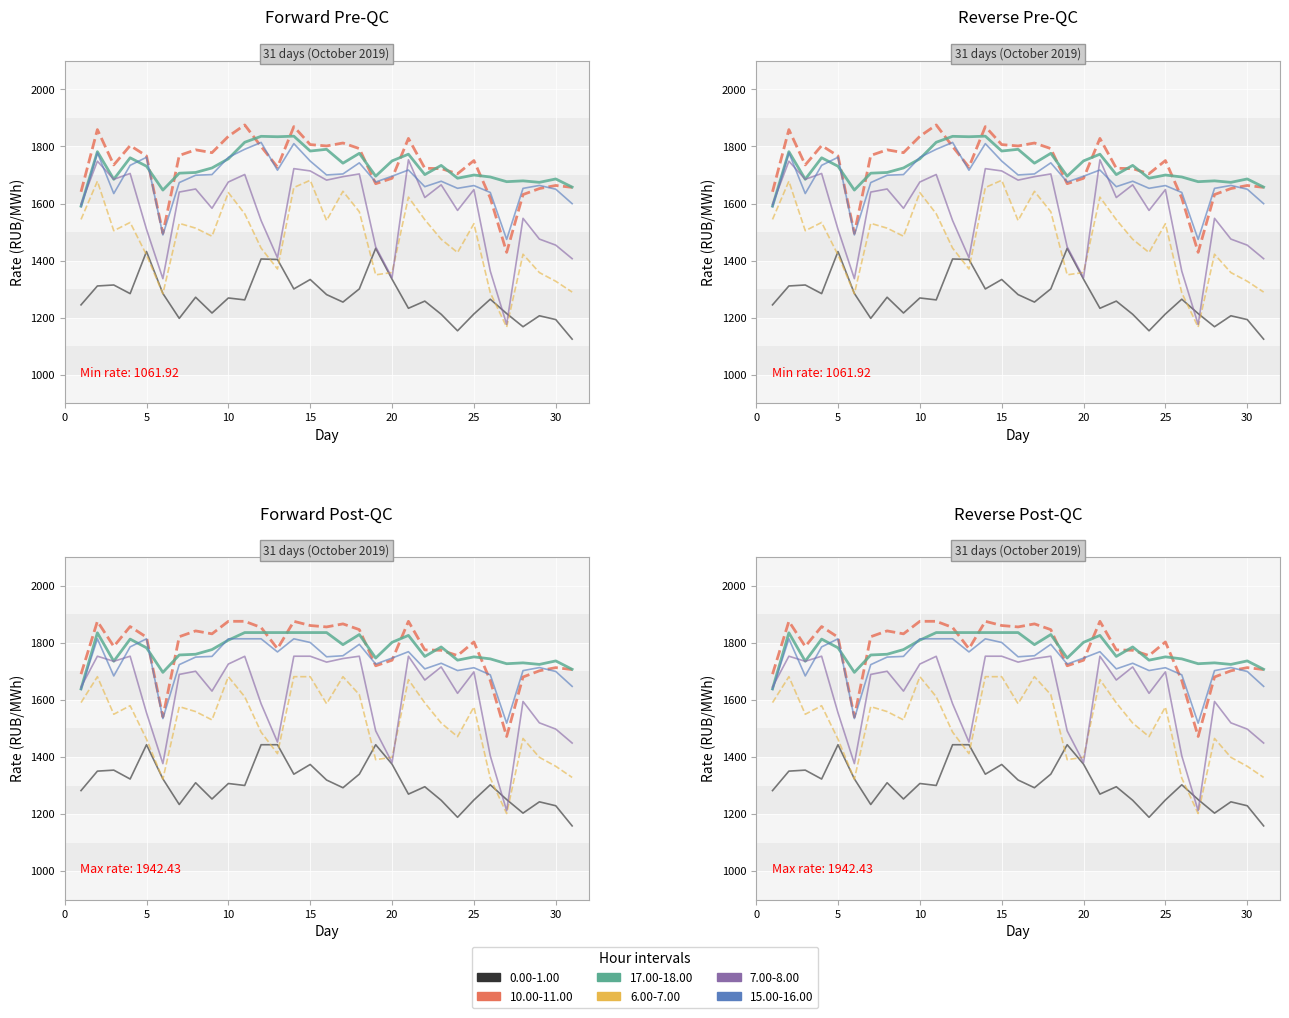

Reading right to left, what are all the values shown in this chart?

0.00-1.00: 31=1124.7	30=1193.2	29=1206.6	28=1168.2	27=1214.3	26=1264.6	25=1212.9	24=1153.9	23=1211.9	22=1258.0	21=1232.8	20=1334.7	19=1443.0	18=1300.8	17=1254.6	16=1280.8	15=1333.8	14=1300.7	13=1404.0	12=1405.6	11=1262.3	10=1269.0	9=1216.3	8=1271.5	7=1197.5	6=1284.8	5=1431.8	4=1284.2	3=1314.5	2=1311.1	1=1244.8
10.00-11.00: 31=1656.7	30=1663.3	29=1652.5	28=1631.5	27=1429.0	26=1619.3	25=1750.7	24=1704.4	23=1722.3	22=1723.7	21=1828.3	20=1688.6	19=1669.6	18=1792.7	17=1812.2	16=1801.8	15=1806.6	14=1869.7	13=1727.7	12=1800.0	11=1875.6	10=1835.6	9=1778.3	8=1788.3	7=1768.6	6=1495.6	5=1766.9	4=1803.2	3=1735.4	2=1859.3	1=1641.1
17.00-18.00: 31=1657.6	30=1686.2	29=1674.3	28=1679.5	27=1676.6	26=1693.1	25=1700.0	24=1688.7	23=1733.7	22=1701.4	21=1773.0	20=1749.5	19=1696.0	18=1776.0	17=1741.5	16=1790.1	15=1784.1	14=1836.1	13=1834.2	12=1835.6	11=1814.8	10=1756.8	9=1724.8	8=1708.9	7=1706.4	6=1647.2	5=1730.8	4=1760.4	3=1685.0	2=1781.8	1=1591.0
6.00-7.00: 31=1289.7	30=1327.5	29=1358.0	28=1422.3	27=1166.8	26=1287.1	25=1529.4	24=1428.4	23=1474.7	22=1543.3	21=1622.5	20=1358.3	19=1350.1	18=1571.3	17=1642.9	16=1540.5	15=1681.5	14=1656.2	13=1370.7	12=1443.7	11=1564.1	10=1638.4	9=1485.4	8=1513.8	7=1530.5	6=1283.7	5=1419.8	4=1533.7	3=1504.7	2=1678.4	1=1544.3
7.00-8.00: 31=1406.7	30=1454.2	29=1475.4	28=1548.2	27=1176.5	26=1363.0	25=1648.8	24=1575.9	23=1665.7	22=1621.1	21=1753.2	20=1340.1	19=1448.1	18=1703.8	17=1694.2	16=1682.1	15=1714.3	14=1722.4	13=1409.9	12=1540.4	11=1701.8	10=1675.5	9=1583.4	8=1651.0	7=1640.2	6=1336.7	5=1509.6	4=1705.4	3=1684.9	2=1748.5	1=1597.5
15.00-16.00: 31=1599.5	30=1650.3	29=1663.5	28=1653.2	27=1474.2	26=1638.8	25=1663.0	24=1653.4	23=1678.2	22=1659.1	21=1717.6	20=1695.8	19=1675.4	18=1742.7	17=1703.8	16=1700.2	15=1748.9	14=1810.0	13=1716.7	12=1814.3	11=1790.2	10=1761.8	9=1701.5	8=1699.2	7=1673.5	6=1490.0	5=1762.2	4=1733.9	3=1635.0	2=1778.1	1=1589.2